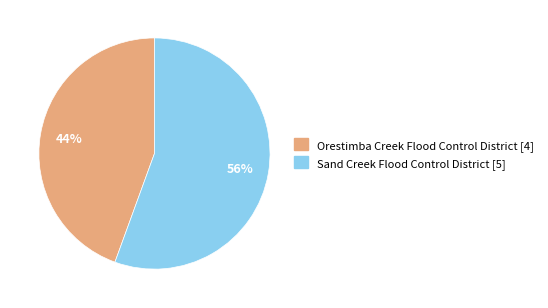

To the nearest percent, what is the combined percentage of Sand Creek Flood Control District and Orestimba Creek Flood Control District?

100%